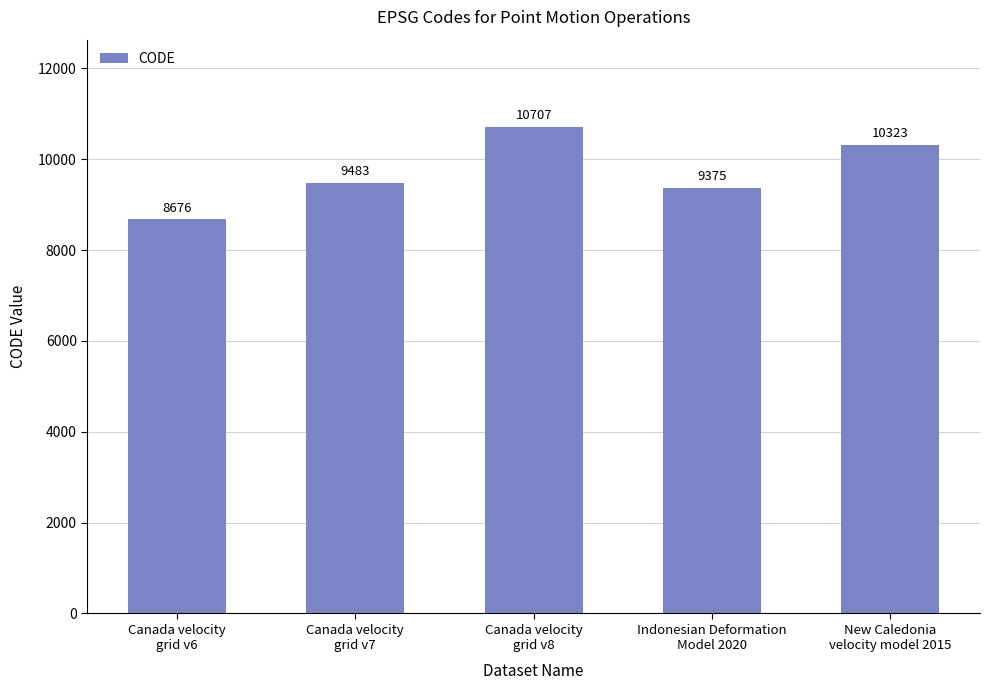

What position from the left is Canada velocity
grid v7?

2